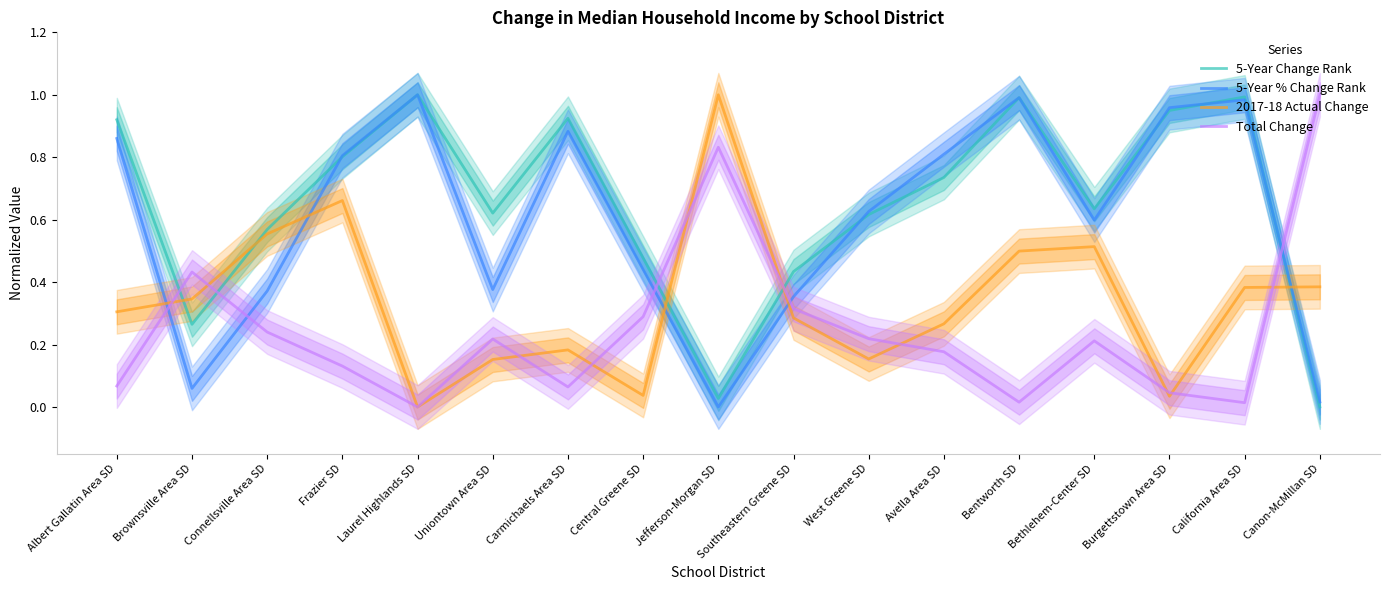

Rank the series at Jefferson-Morgan SD from lowest to highest value.

5-Year % Change Rank, 5-Year Change Rank, Total Change, 2017-18 Actual Change